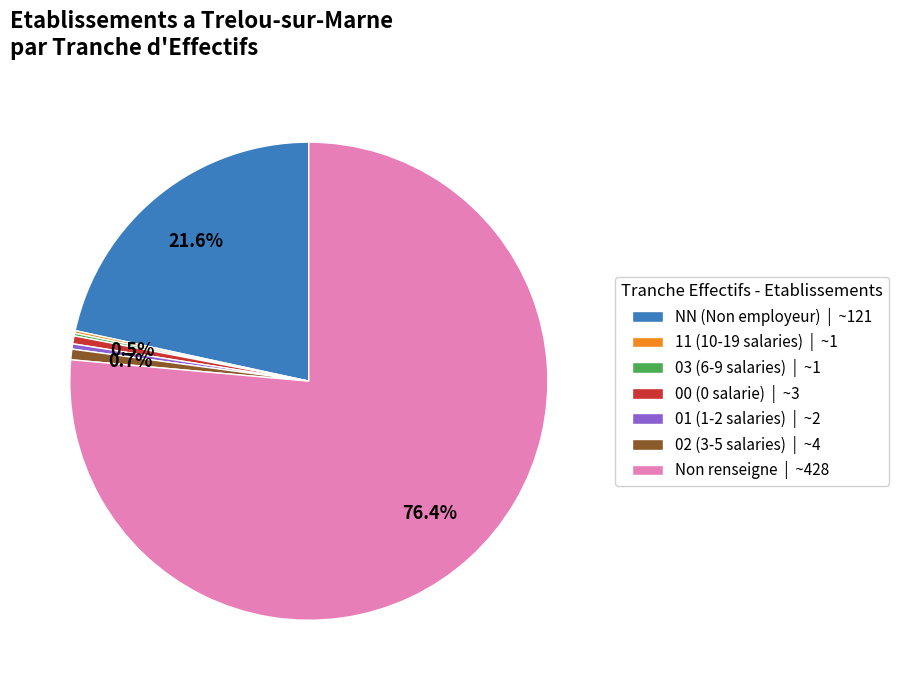

Which slice is the largest?

Non renseigne | ~428